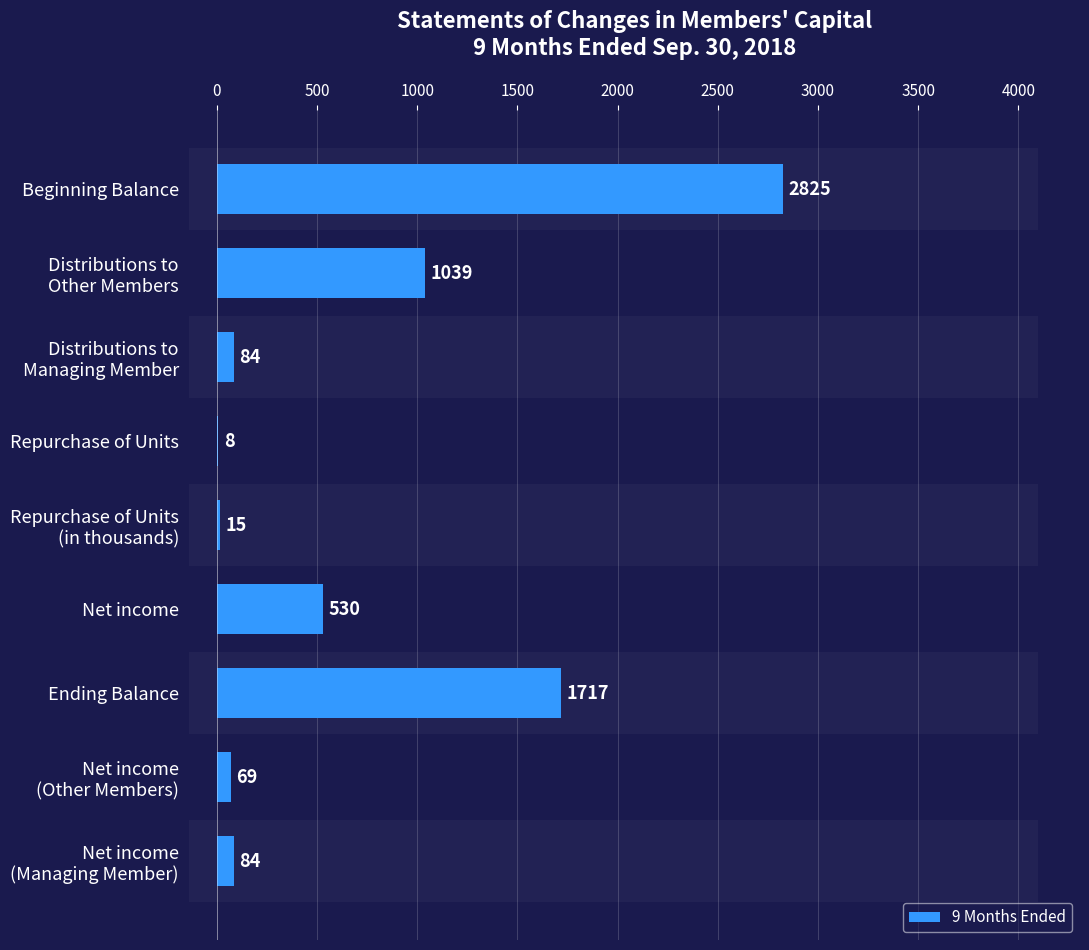

What is the sum of all values?

6371